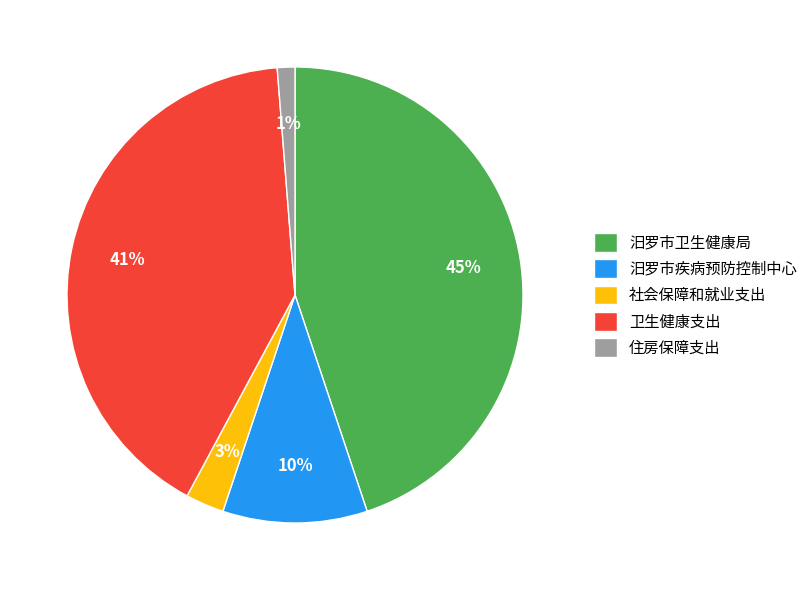

Which has a higher value, 汨罗市卫生健康局 or 汨罗市疾病预防控制中心?

汨罗市卫生健康局